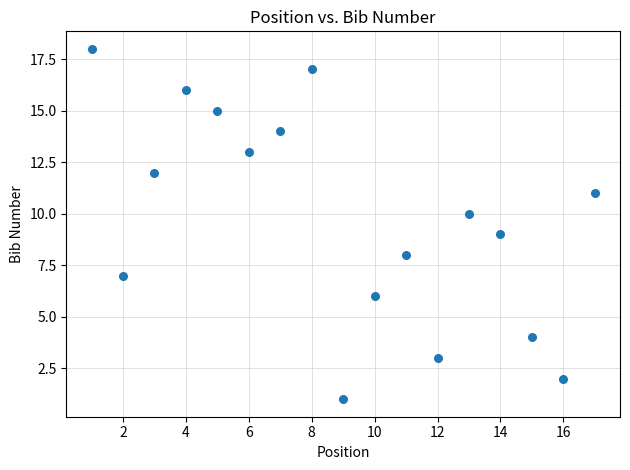

What is the range of Y values (max minus min)?

17